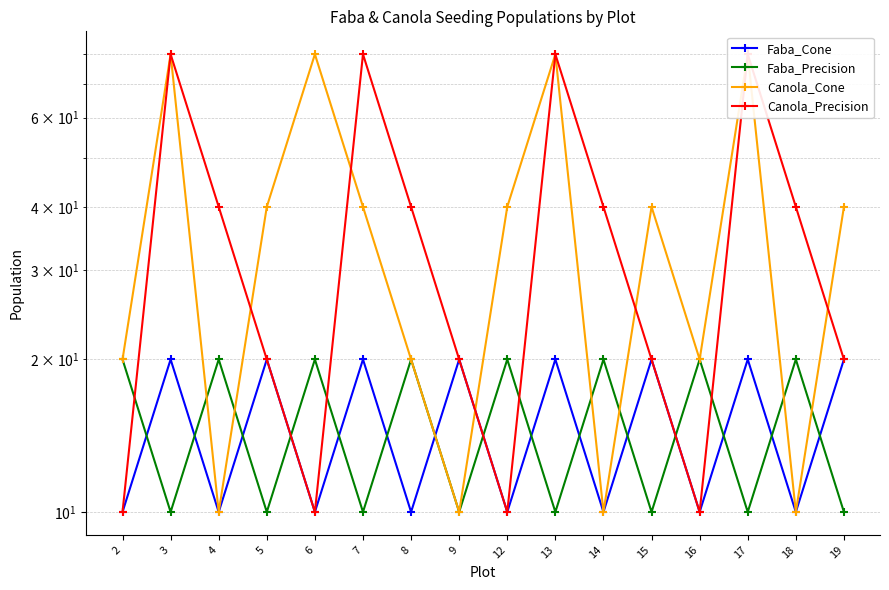

What is the smallest value displayed?

10